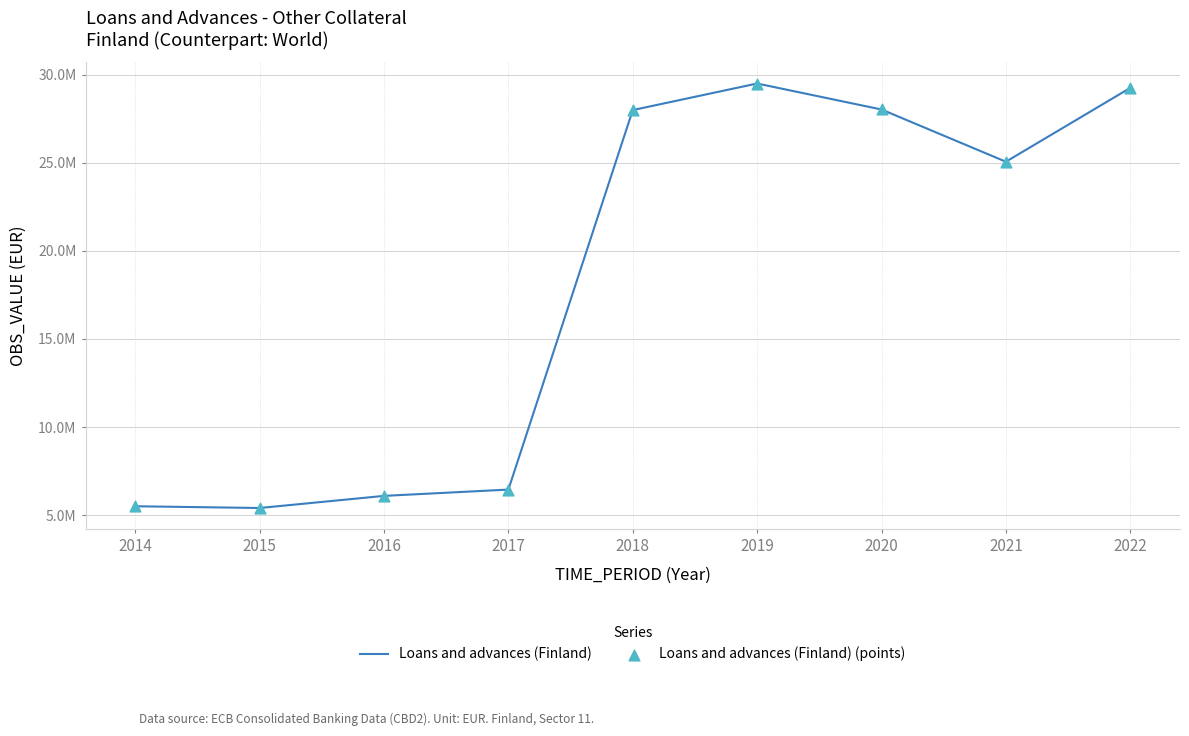

Does the chart have visible grid lines?

Yes